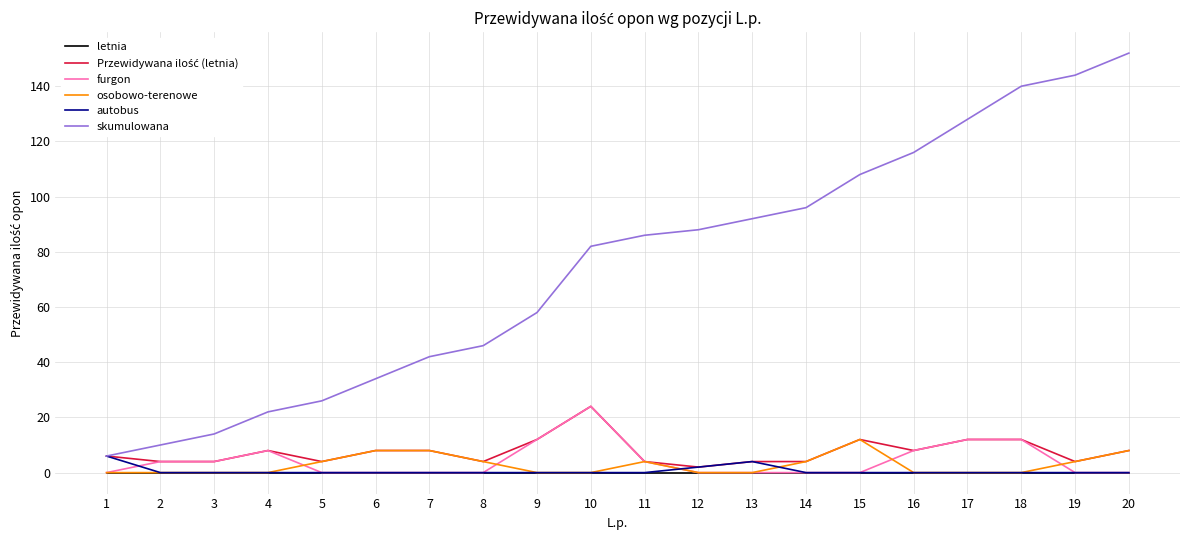

Does the chart display data point markers on the line(s)?

No